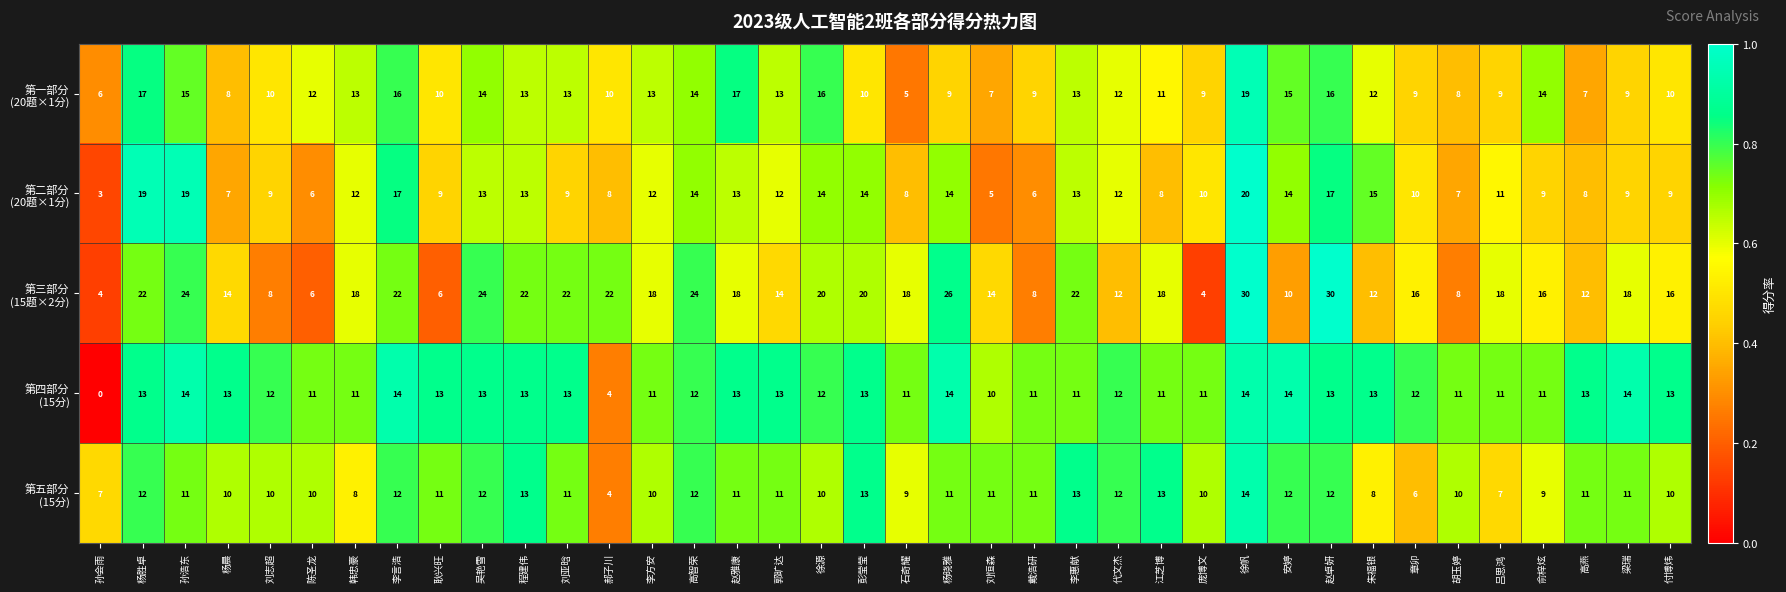

What is the difference between the highest and lowest values at 戴浩研?

5